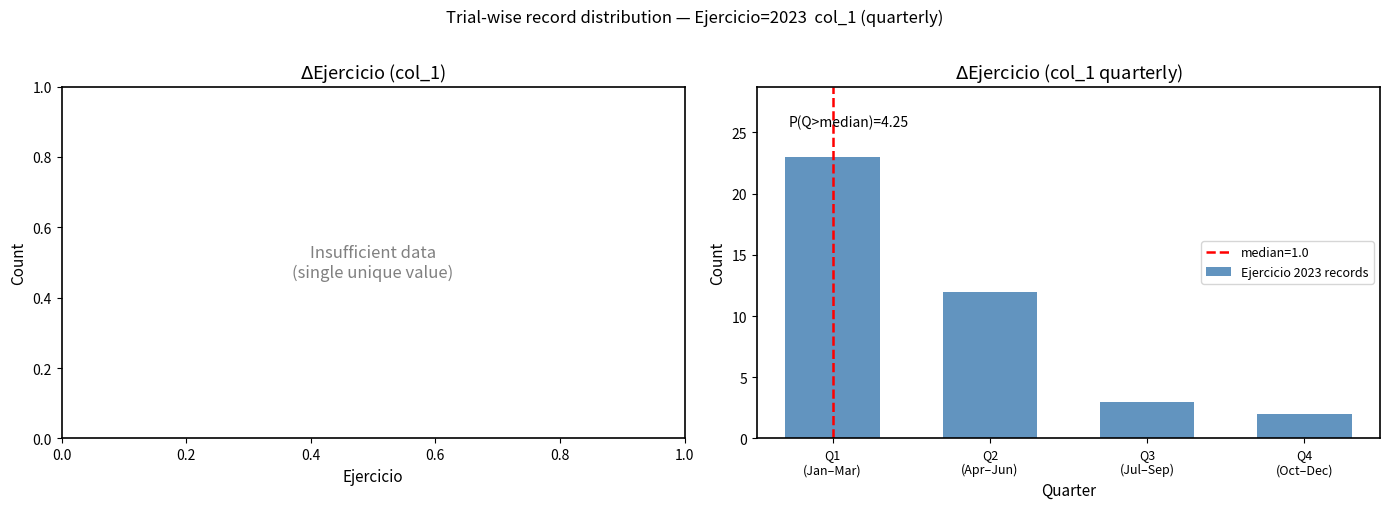

Reading left to right, what are all the values shown in this chart?

23	12	3	2